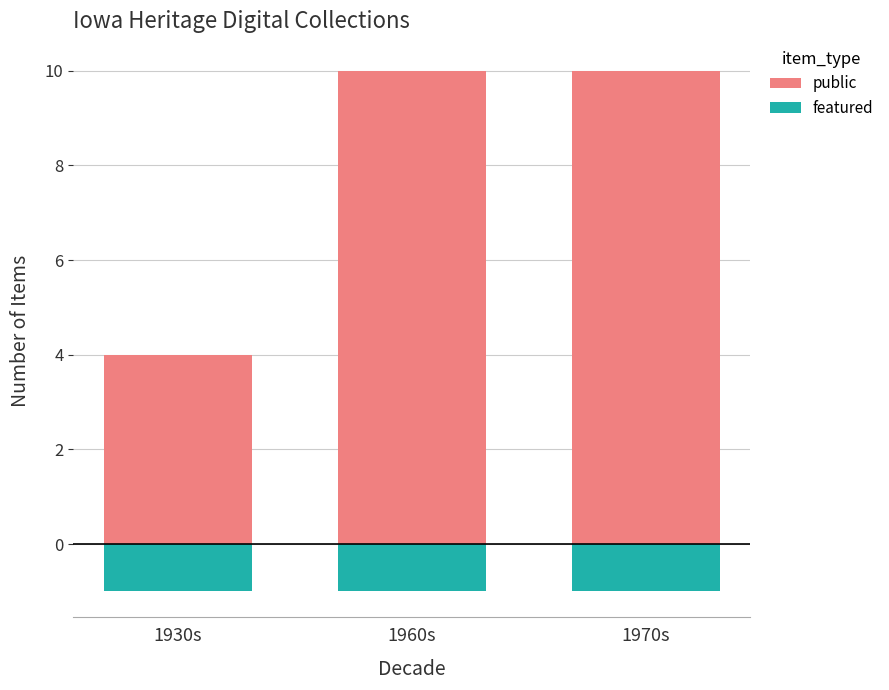

At which category does the chart reach its minimum across all series?

1930s